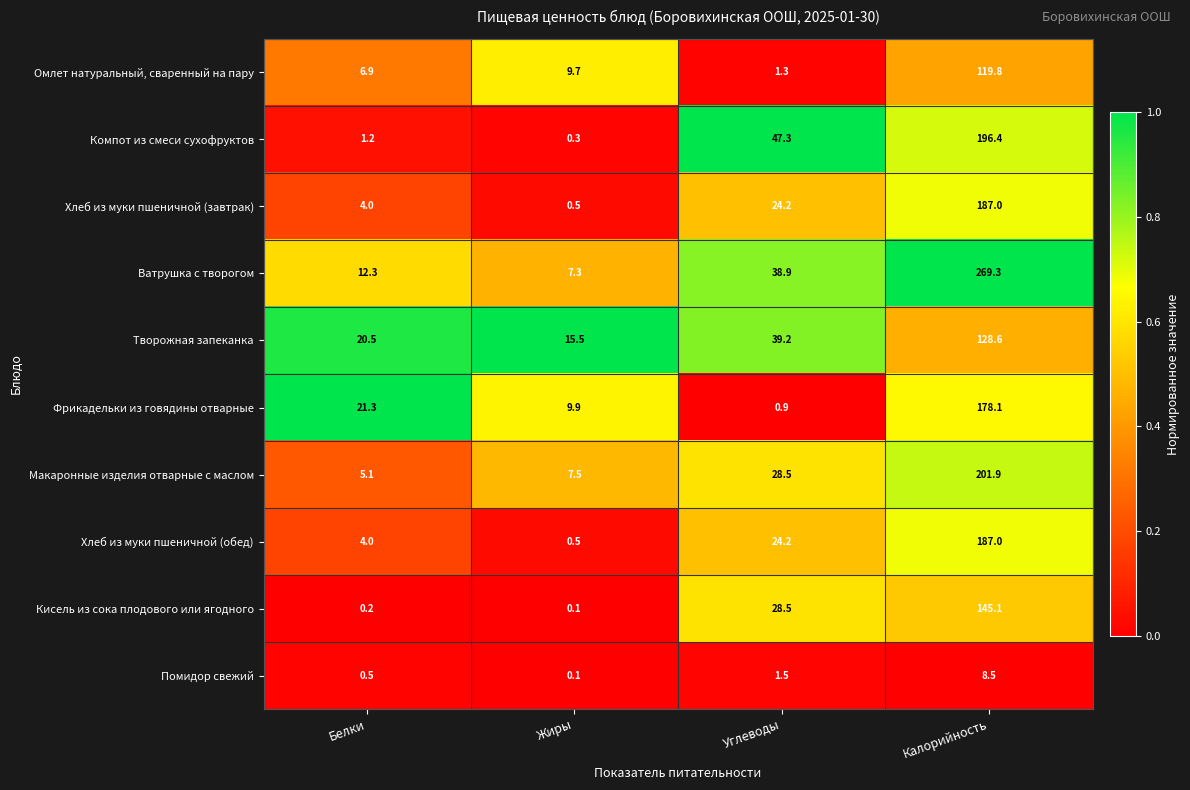

At which label does Хлеб из муки пшеничной (завтрак) reach its peak?

Калорийность